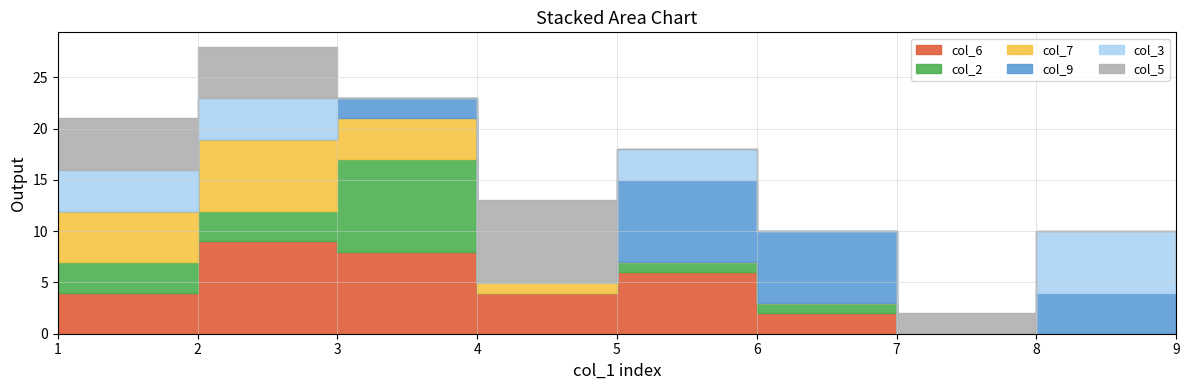

At which label is col_9 closest to 4?

8